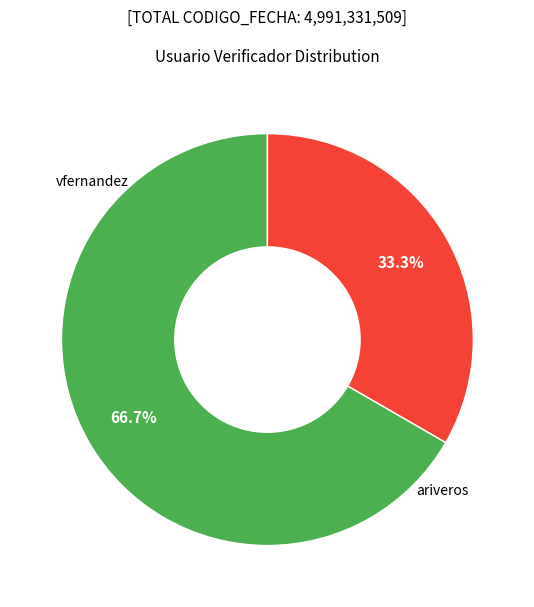

How many slices are in this pie chart?

2